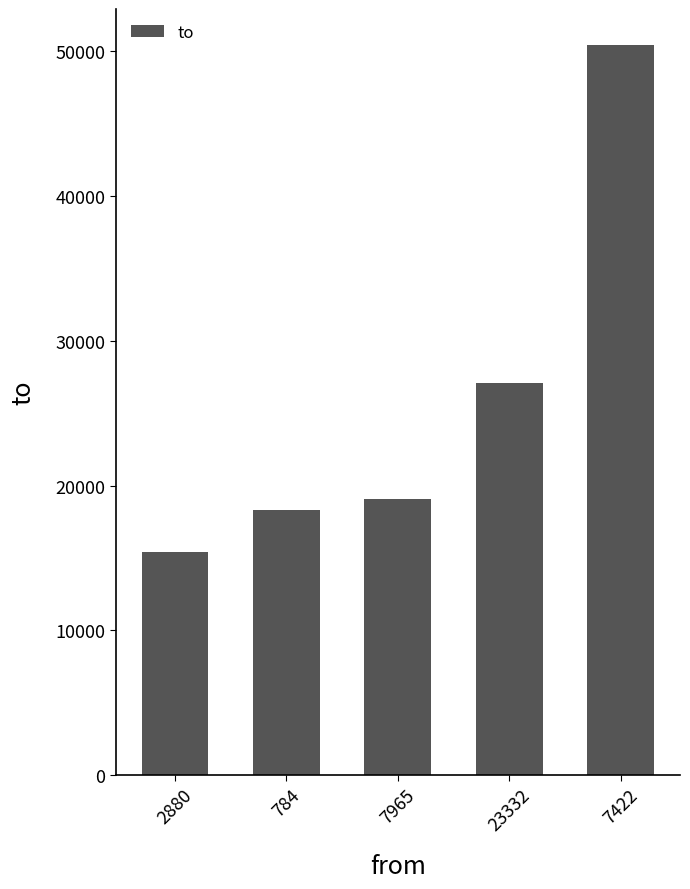

What is the label of the 5th bar from the left?

7422